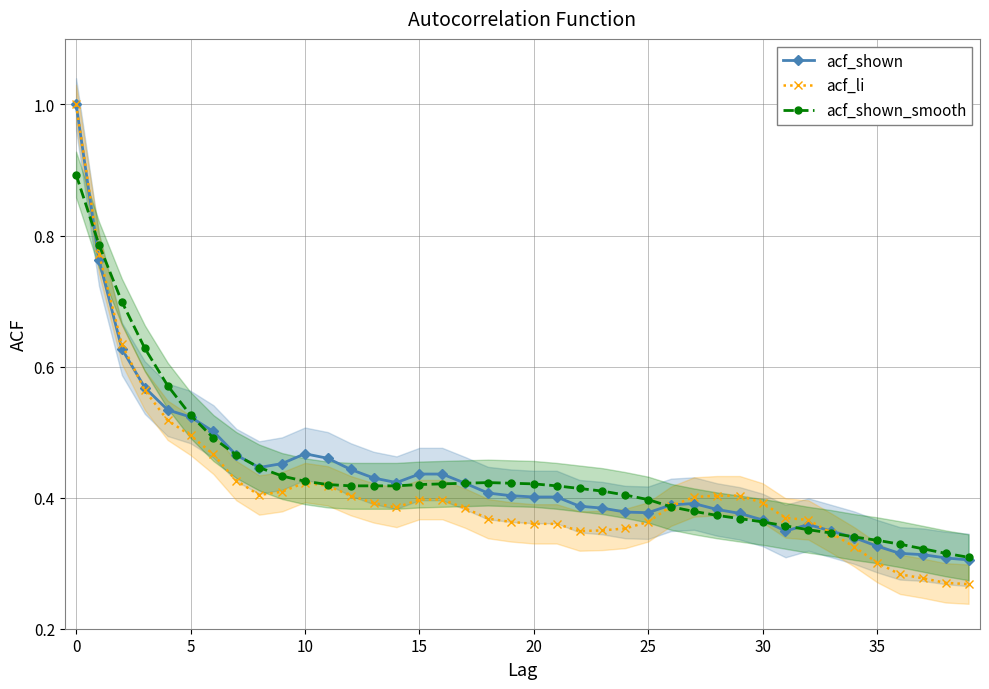

True or false: acf_shown has a value of 0.5 at 36.

False